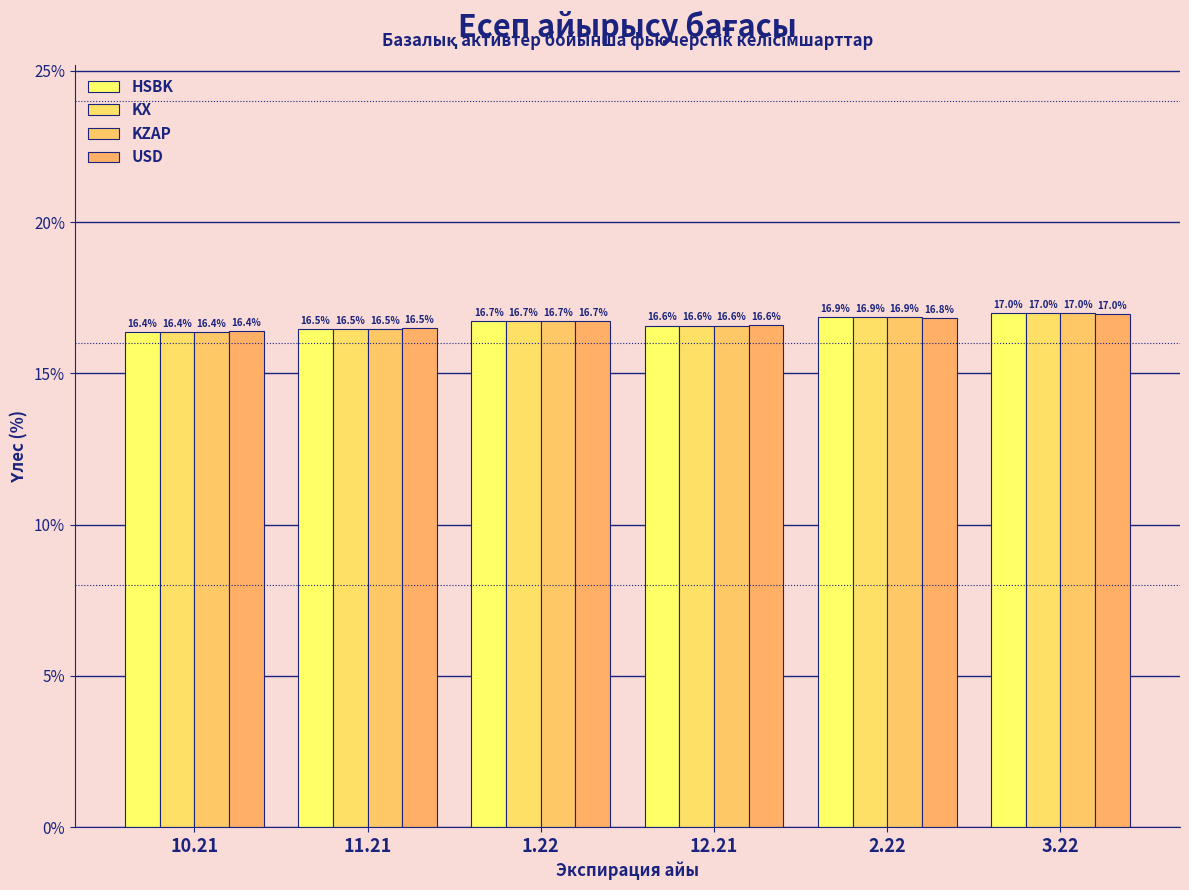

Count the number of categories in the chart.

6